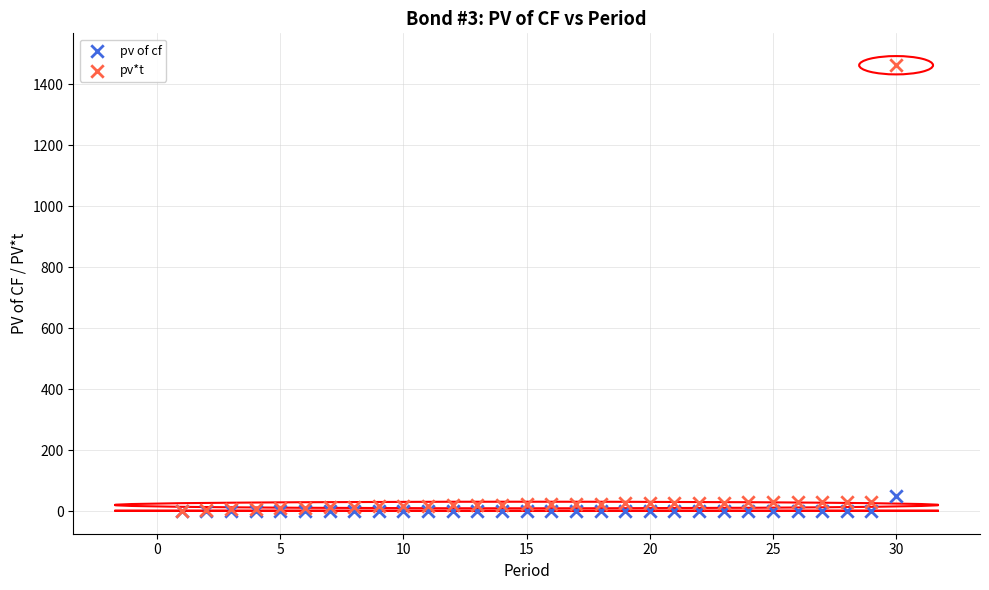

Across all series, what Y value is closest to 731?

48.7